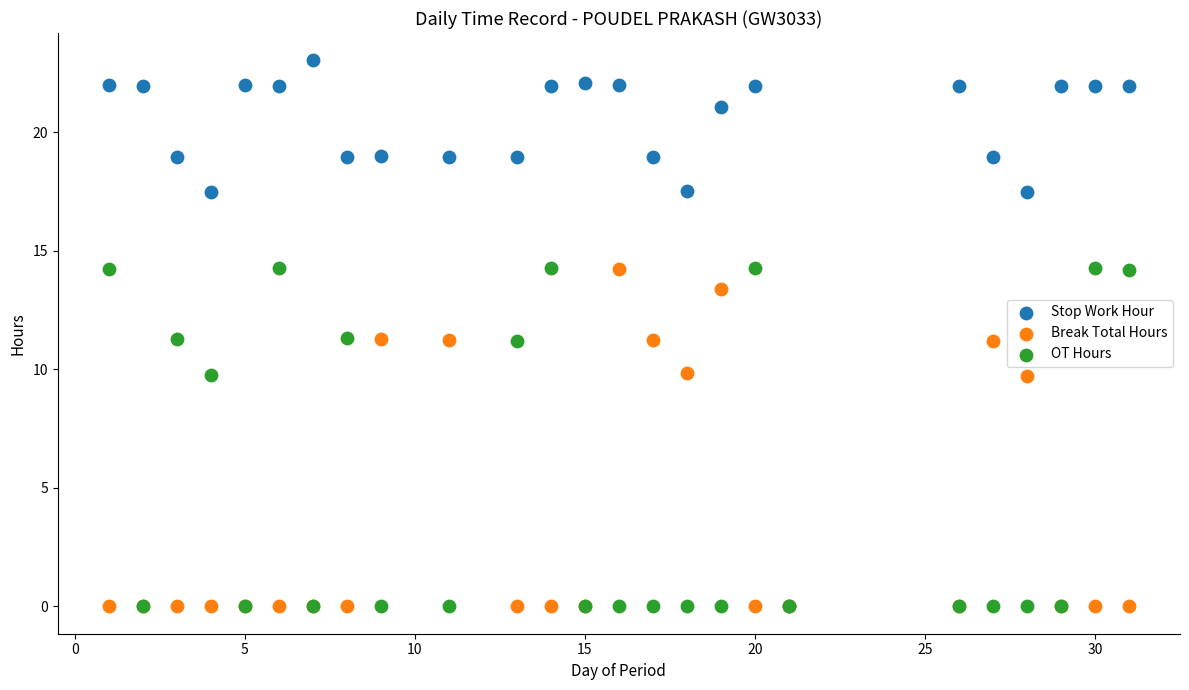

Which series has the widest spread of Y values?

Stop Work Hour